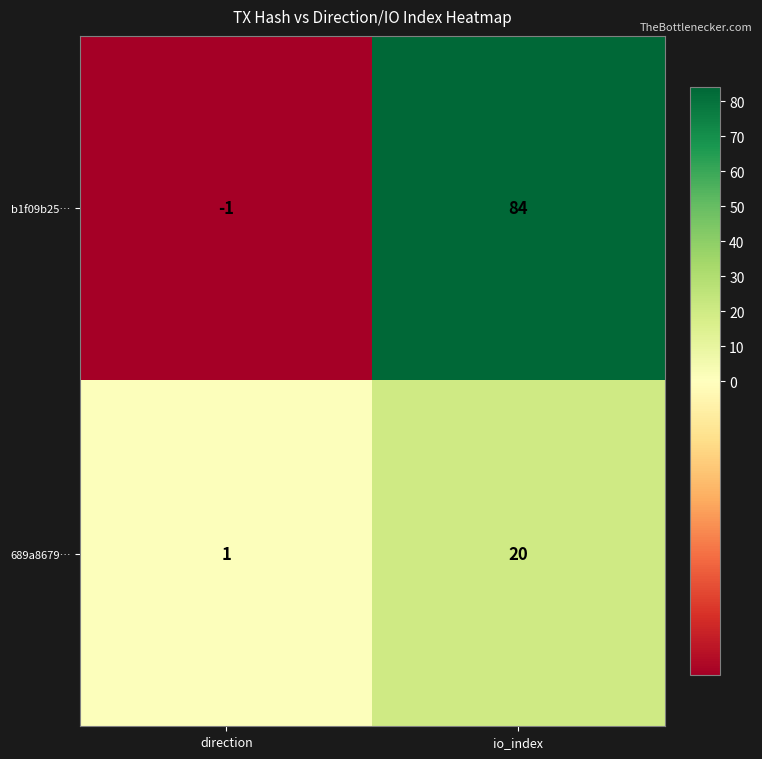

Reading left to right, list all the values displayed in this chart.

b1f09b25…: direction=-1	io_index=84
689a8679…: direction=1	io_index=20